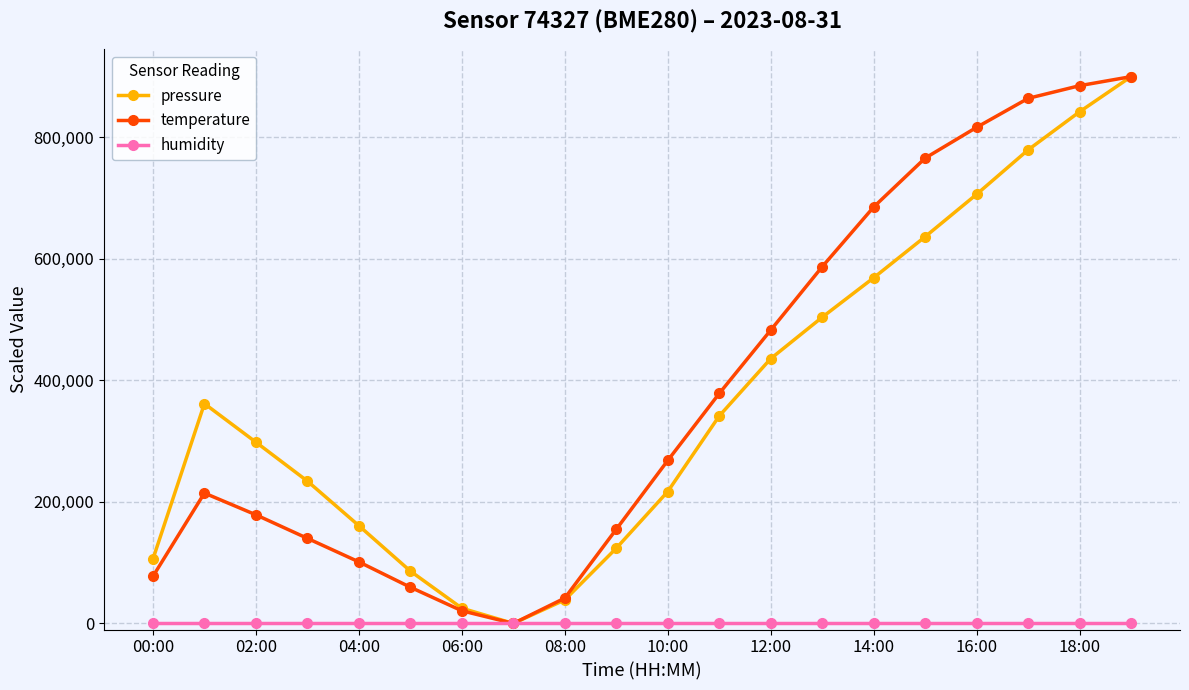

True or false: temperature has more than 0 interior local peaks.

True